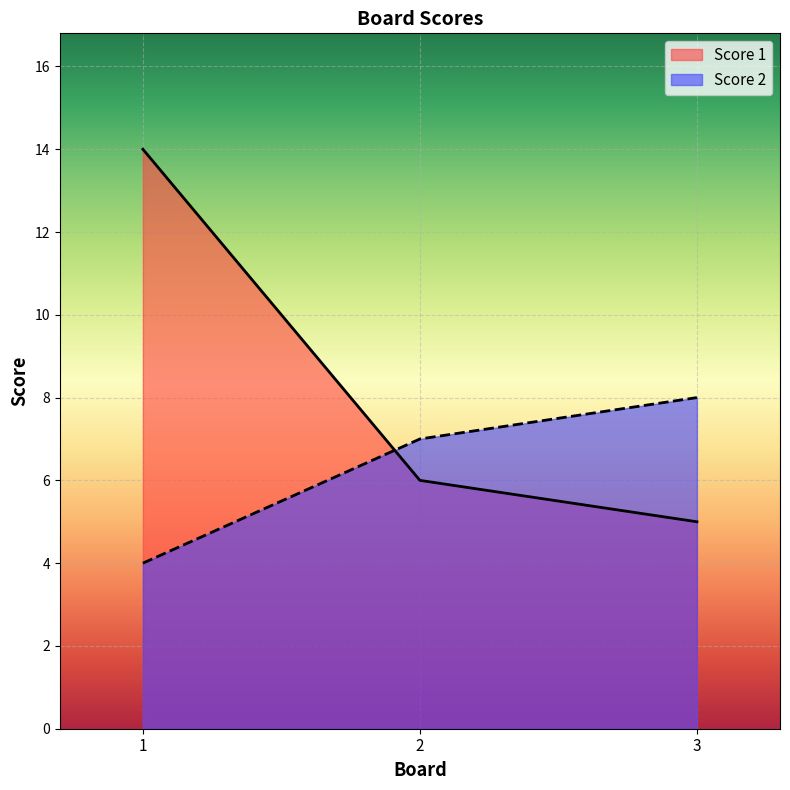

What is the approximate value of Score 2 at 3?

8